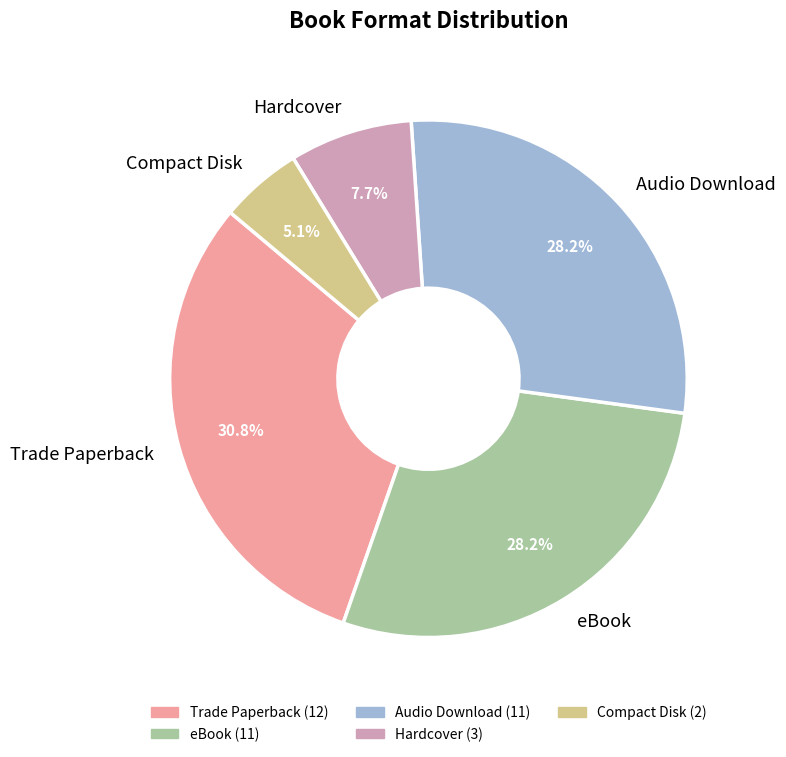

Combined, do Hardcover and Trade Paperback account for over 50%?

No